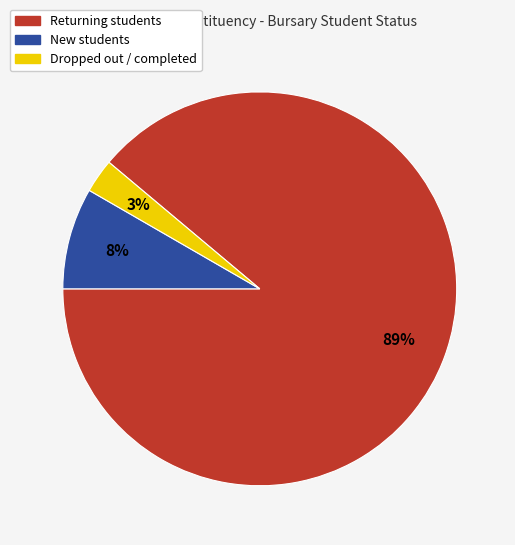

How many slices are in this pie chart?

3